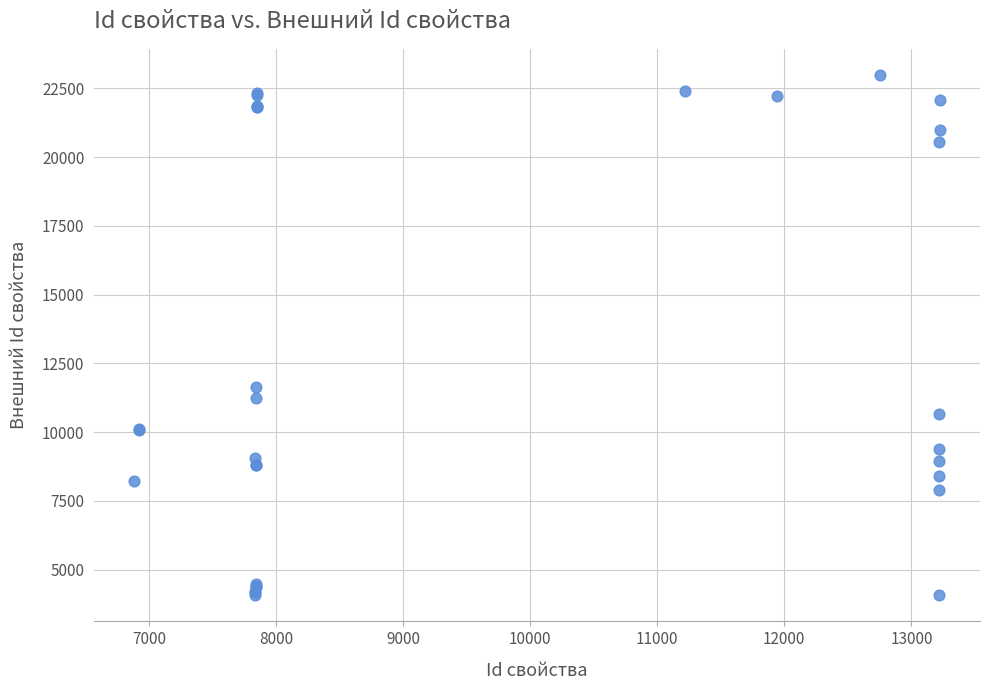

What Y value in the scatter plot is closest to 13529?

11650